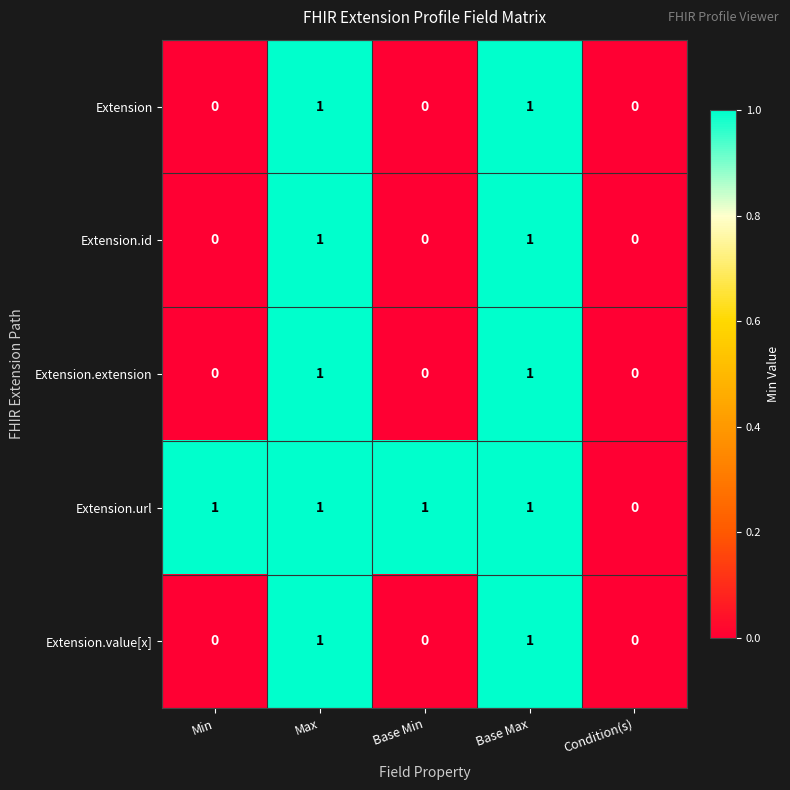

Which series has the largest total across all categories?

Extension.url